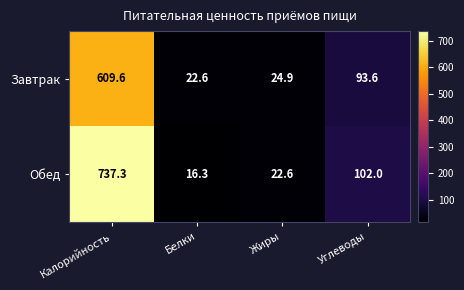

Where does the Завтрак series first go above 93?

Калорийность